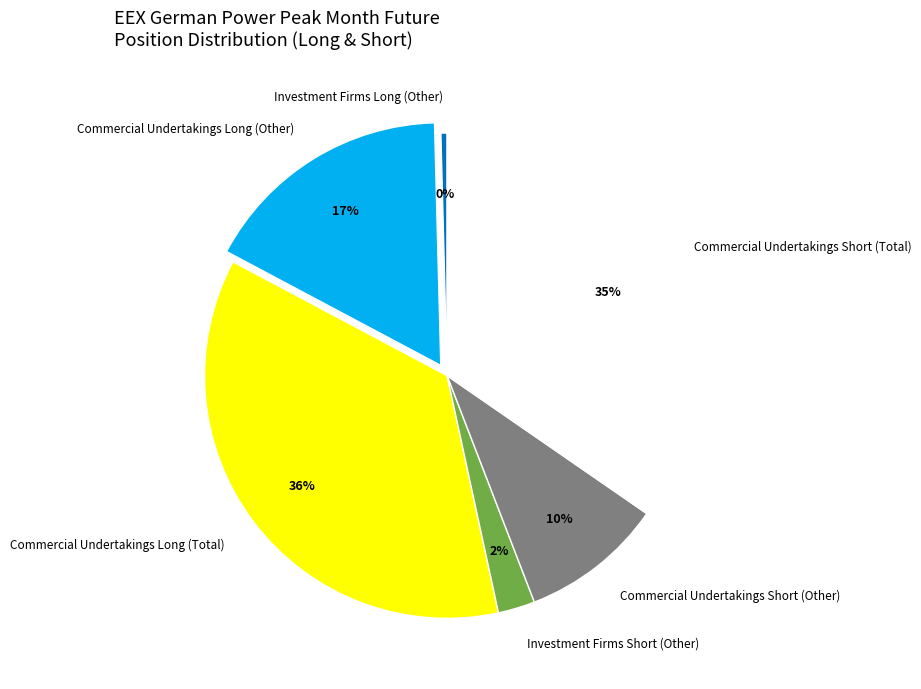

How many segments does this pie chart have?

6